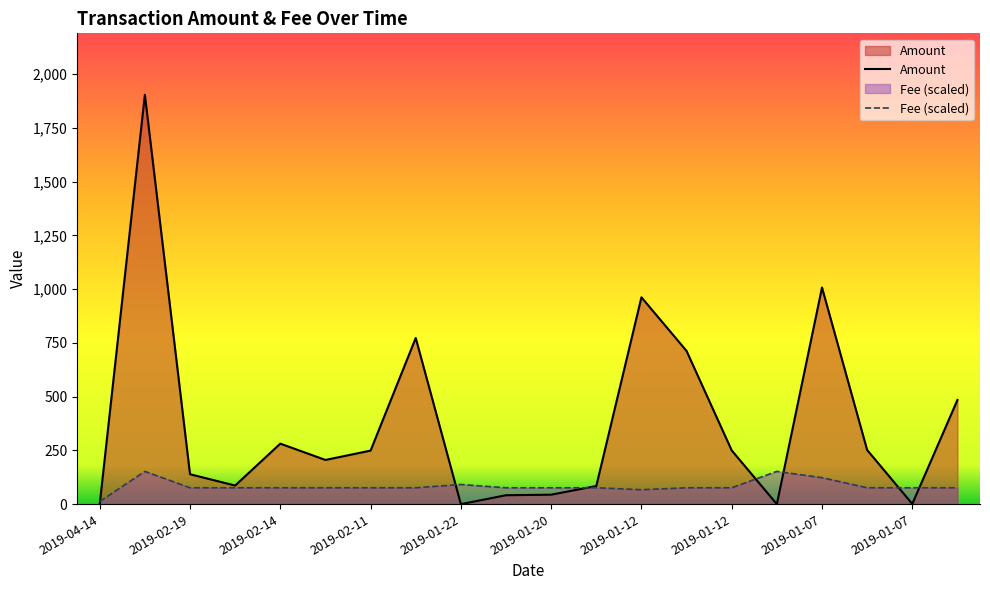

How many lines are shown in the chart?

2